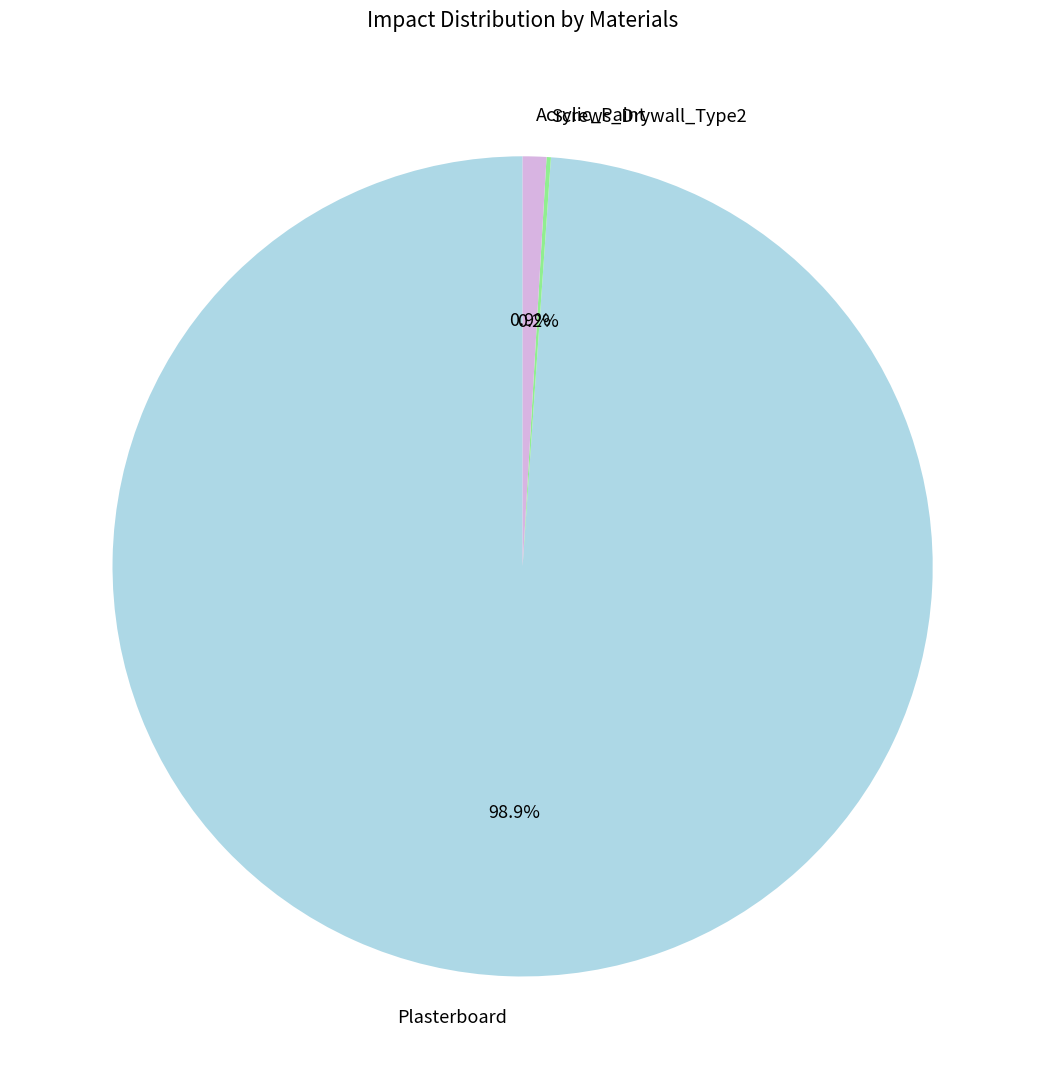

What is the largest slice in the pie chart?

Plasterboard